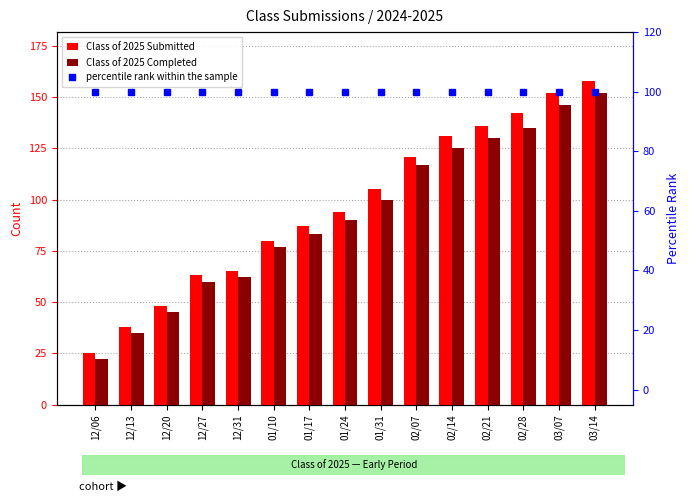

Reading right to left, what are all the values shown in this chart?

Class of 2025 Submitted: 03/14=158	03/07=152	02/28=142	02/21=136	02/14=131	02/07=121	01/31=105	01/24=94	01/17=87	01/10=80	12/31=65	12/27=63	12/20=48	12/13=38	12/06=25
Class of 2025 Completed: 03/14=152	03/07=146	02/28=135	02/21=130	02/14=125	02/07=117	01/31=100	01/24=90	01/17=83	01/10=77	12/31=62	12/27=60	12/20=45	12/13=35	12/06=22
percentile rank within the sample: 03/14=100	03/07=100	02/28=100	02/21=100	02/14=100	02/07=100	01/31=100	01/24=100	01/17=100	01/10=100	12/31=100	12/27=100	12/20=100	12/13=100	12/06=100